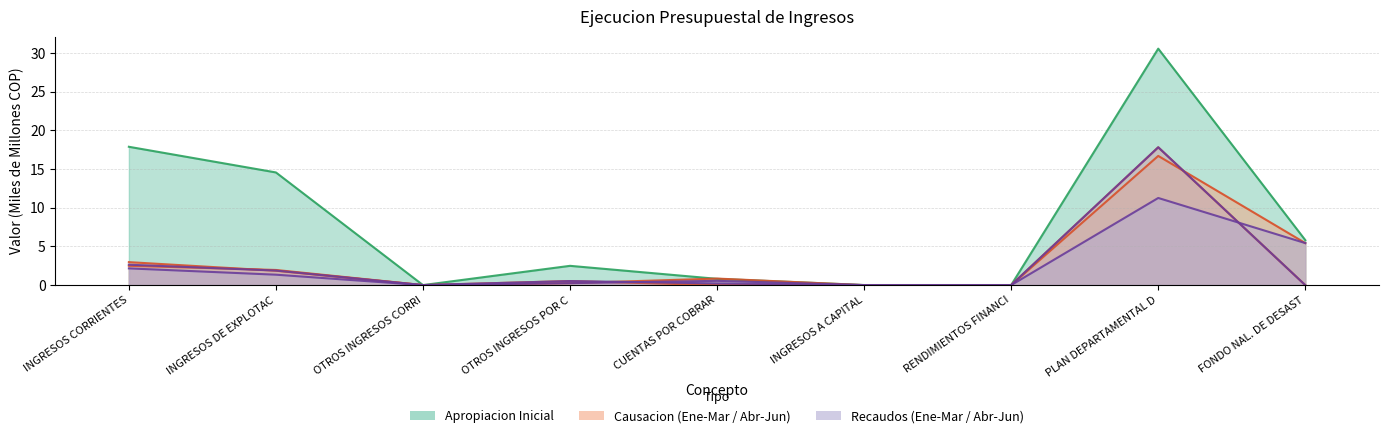

At which label does APROPIACION INICIAL first exceed 2?

INGRESOS CORRIENTES